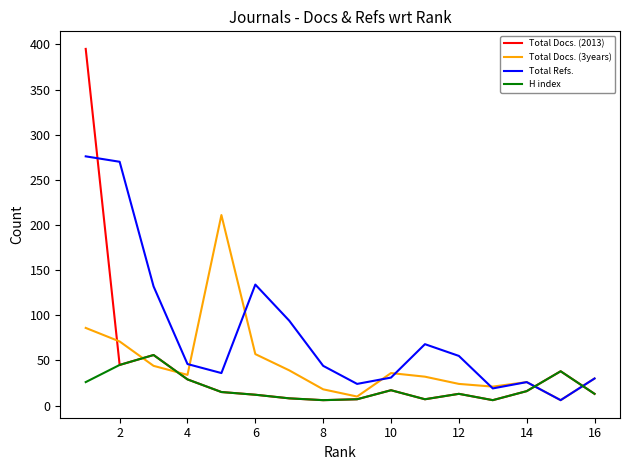

What are all the series names shown in the legend?

Total Docs. (2013), Total Docs. (3years), Total Refs., H index